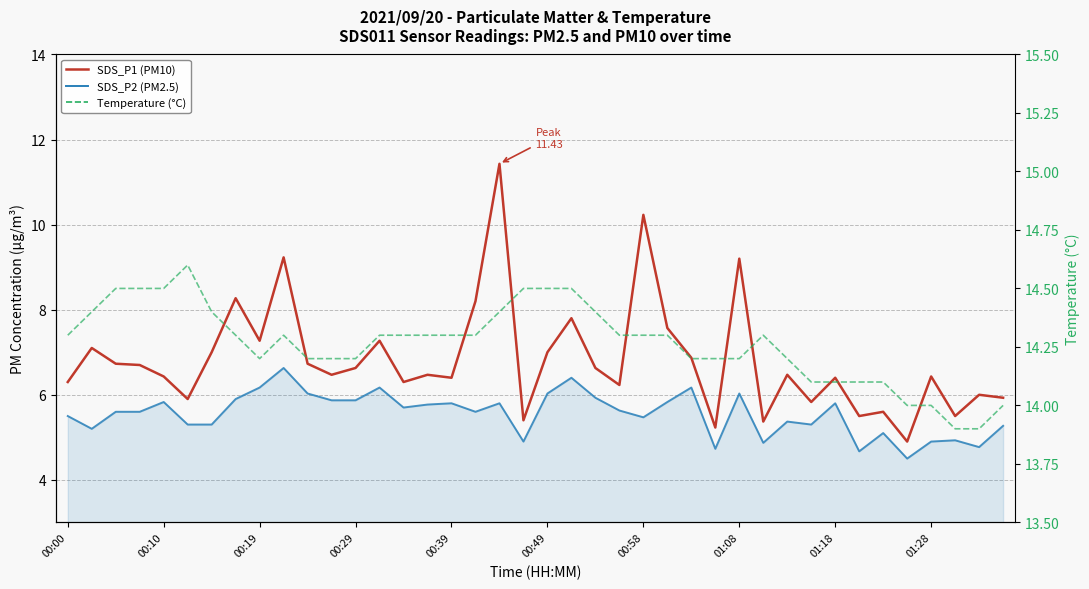

What is the maximum value for SDS_P2 (PM2.5)?

6.6